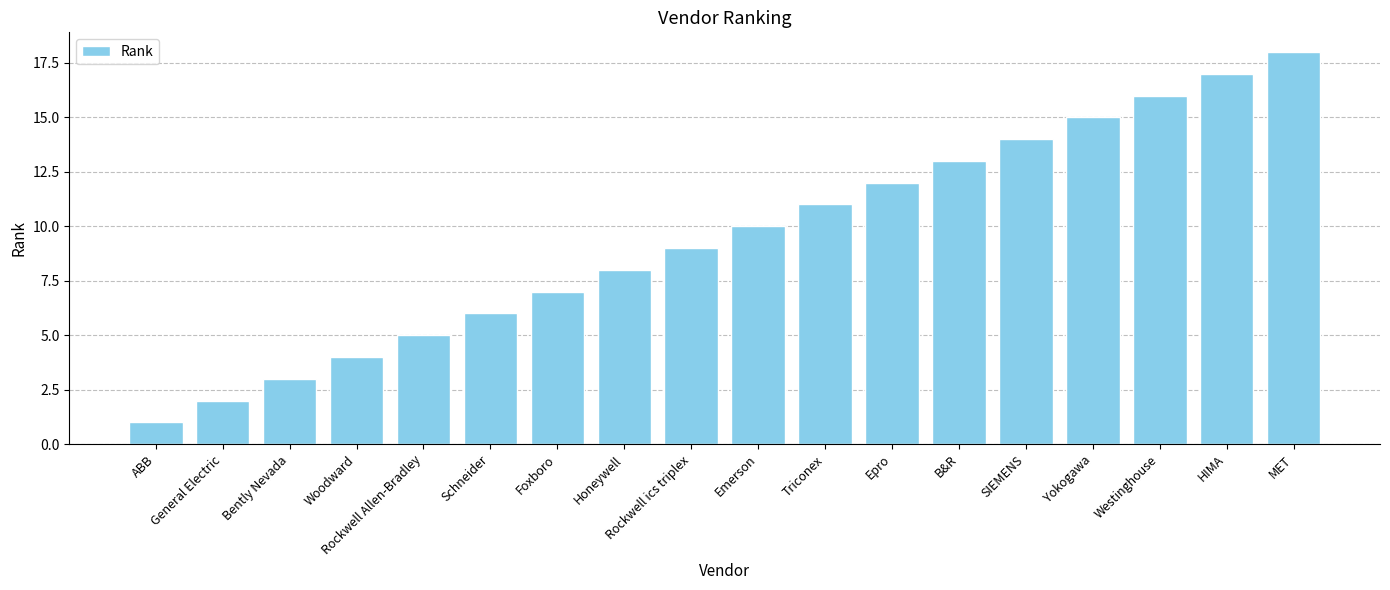

Reading right to left, list all the values displayed in this chart.

MET=18	HIMA=17	Westinghouse=16	Yokogawa=15	SIEMENS=14	B&R=13	Epro=12	Triconex=11	Emerson=10	Rockwell ics triplex=9	Honeywell=8	Foxboro=7	Schneider=6	Rockwell Allen-Bradley=5	Woodward=4	Bently Nevada=3	General Electric=2	ABB=1